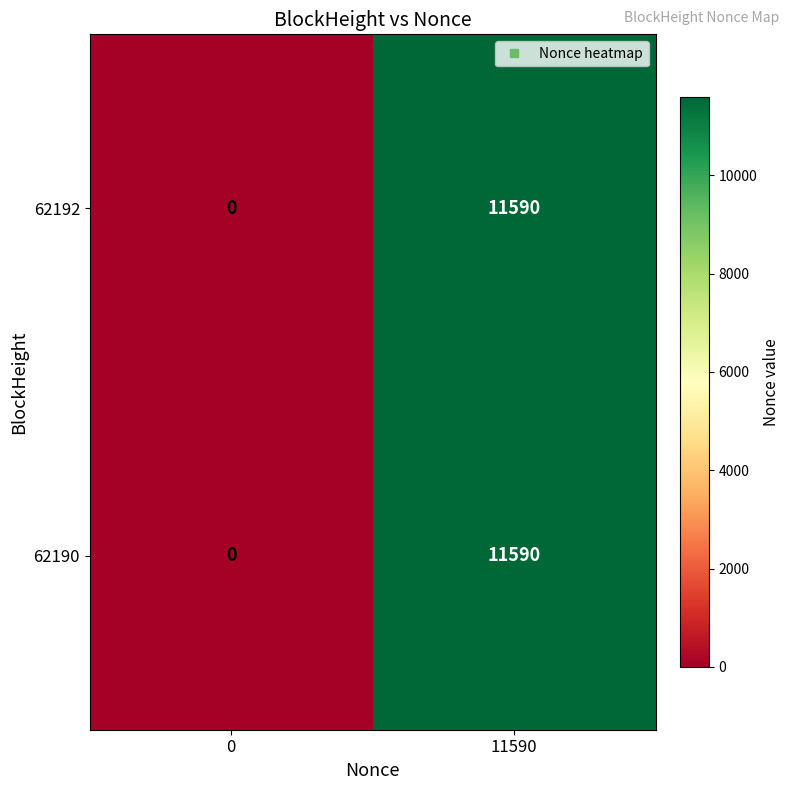

What is the difference between the 62192 values at 0 and 11590?

11590